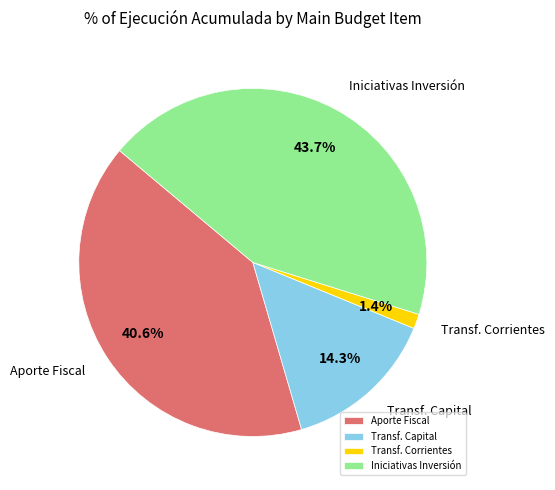

To the nearest percent, what is the average slice percentage?

25%